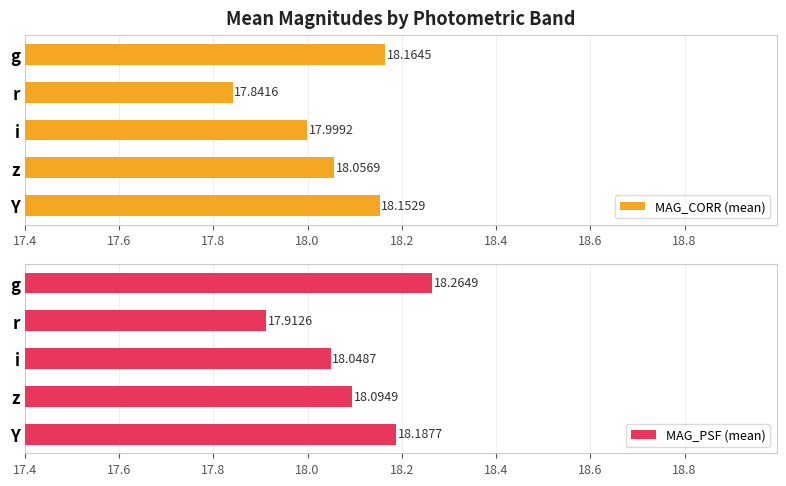

What is the approximate value of MAG_PSF (mean) at Y?

18.2